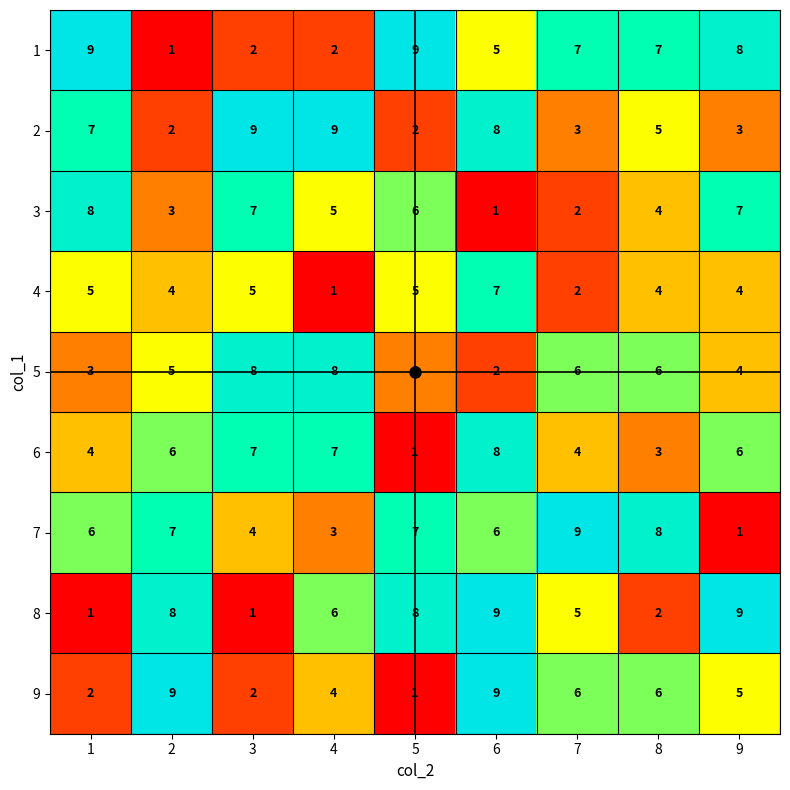

How many data points in 3 are less than 5?

4